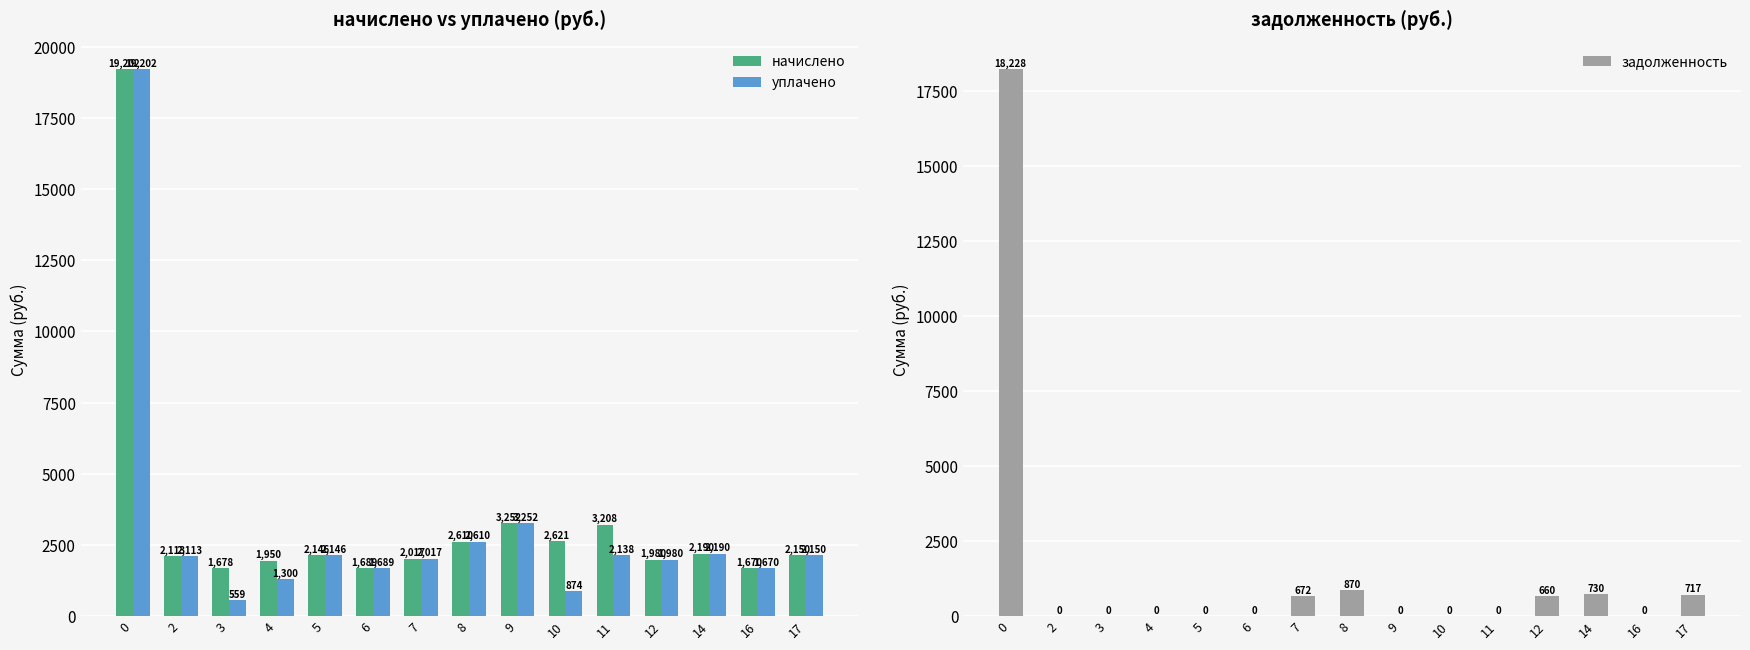

Which category has the lowest value in the уплачено series?

3